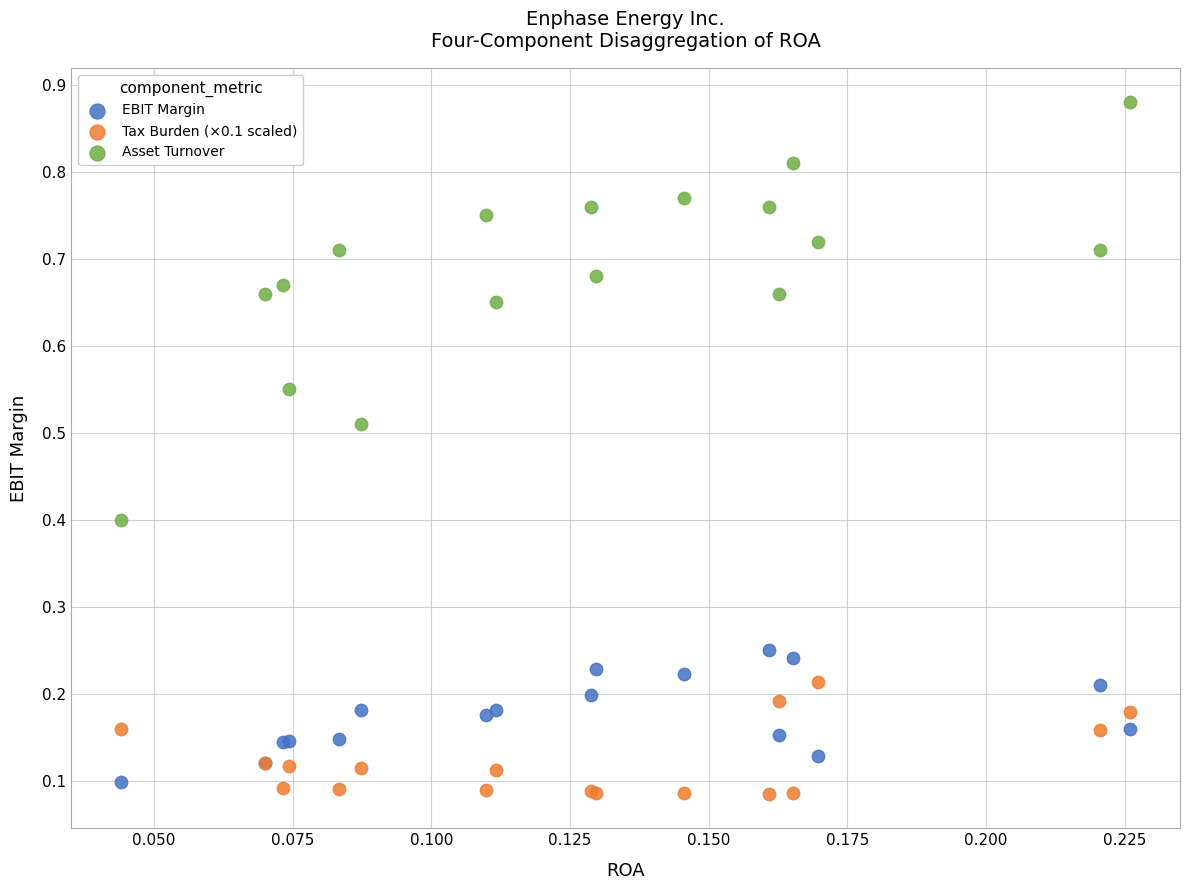

Which series has the widest spread of Y values?

Asset Turnover